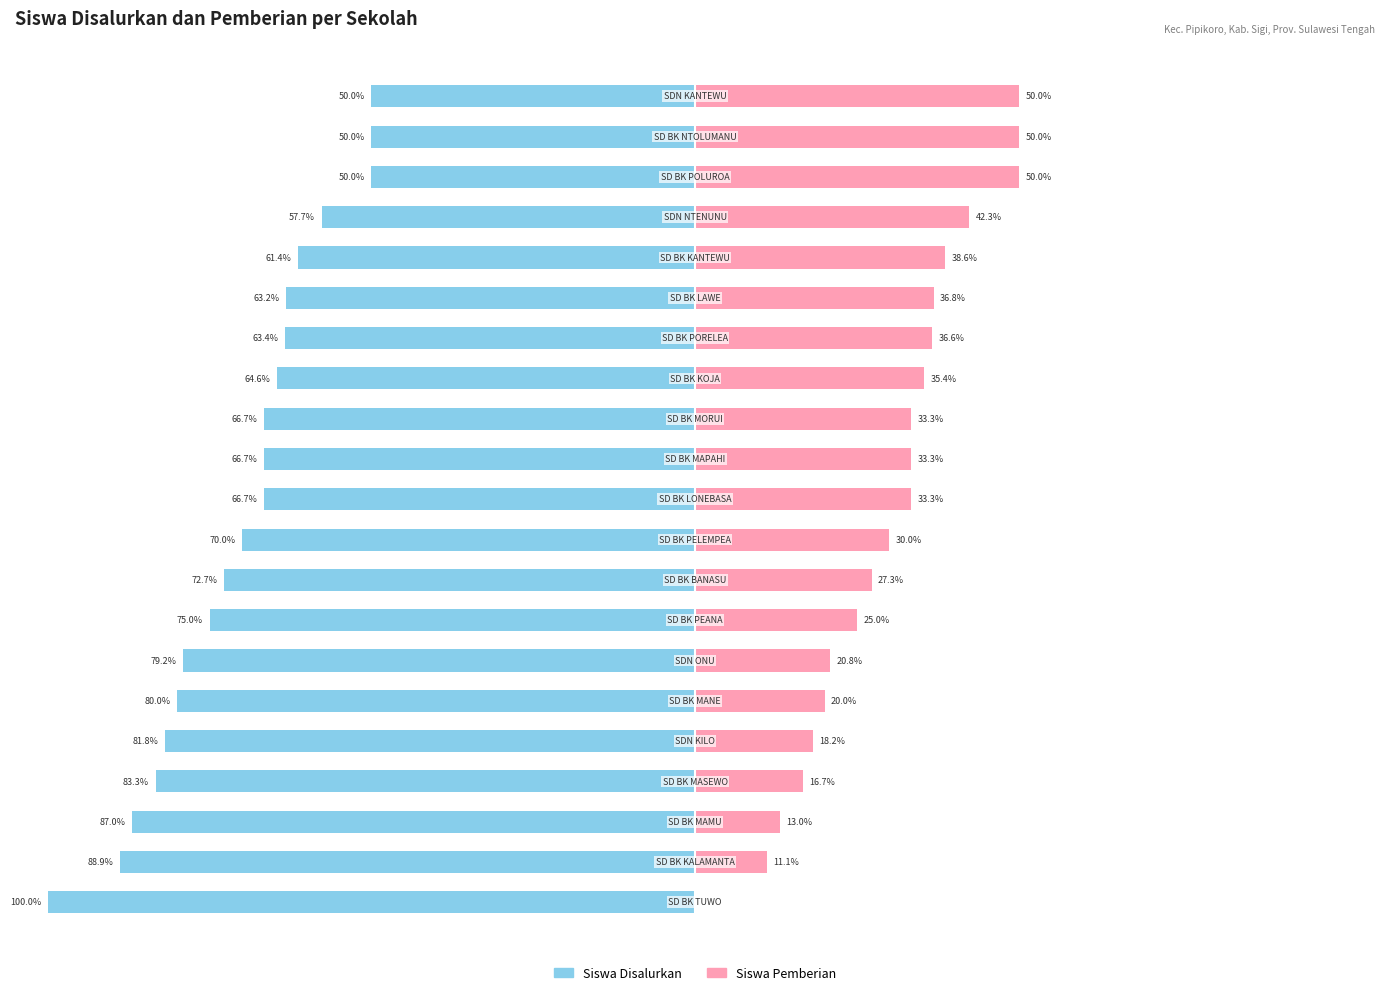

What are all the series names shown in the legend?

Siswa Disalurkan, Siswa Pemberian